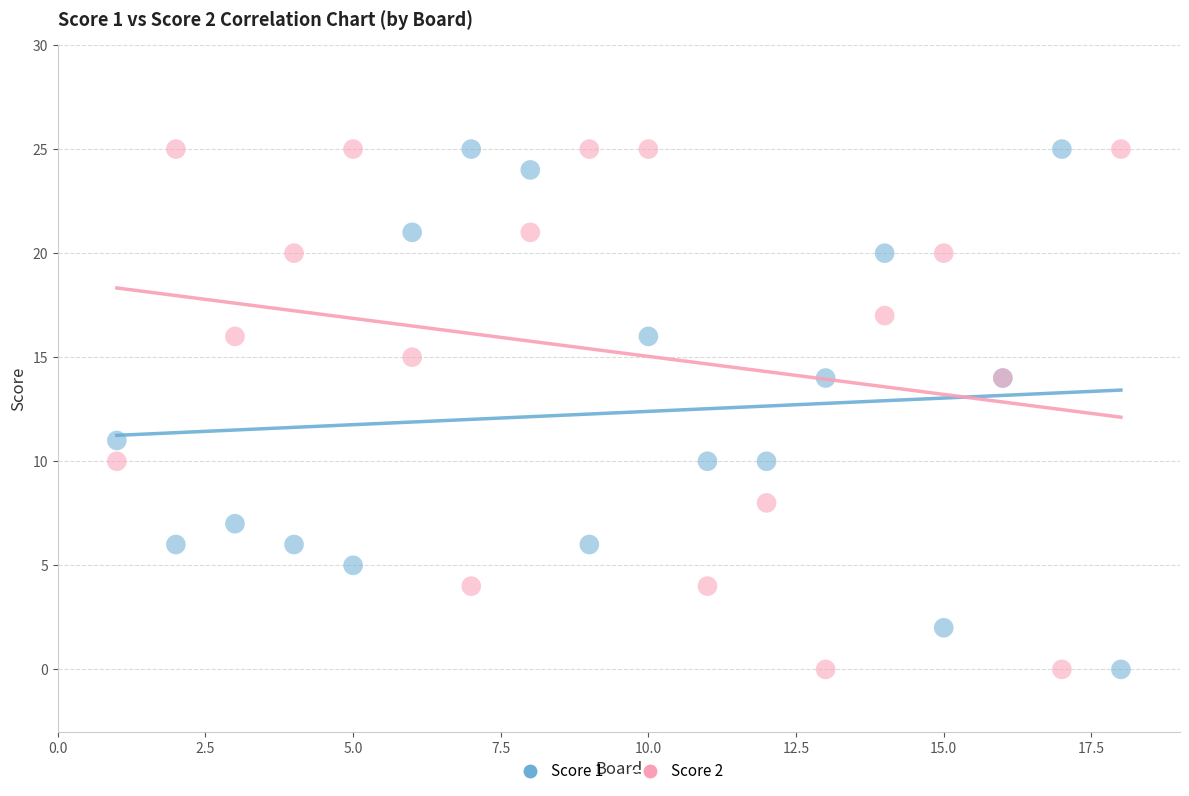

Across all series, what Y value is closest to 12?

11